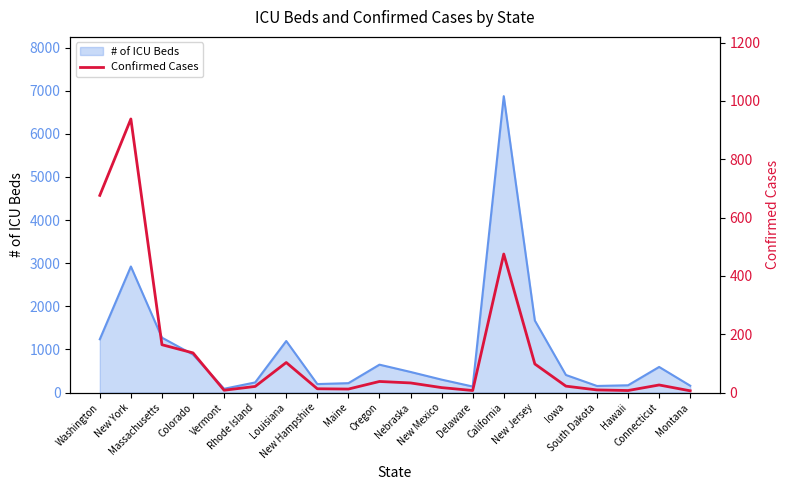

Reading left to right, transcribe all the data shown in this chart.

Washington=676	New York=938	Massachusetts=164	Colorado=136	Vermont=8	Rhode Island=21	Louisiana=103	New Hampshire=13	Maine=12	Oregon=38	Nebraska=33	New Mexico=17	Delaware=7	California=475	New Jersey=98	Iowa=22	South Dakota=9	Hawaii=7	Connecticut=26	Montana=6